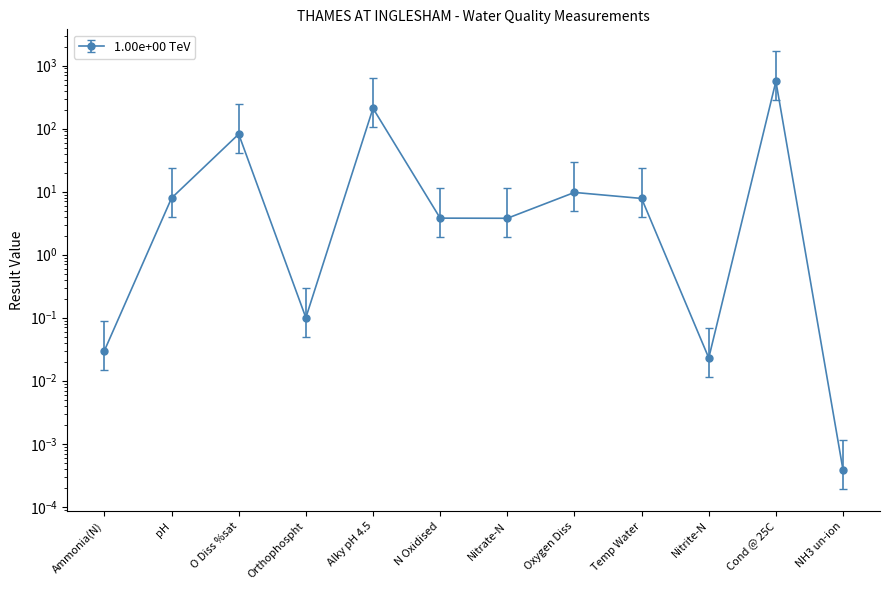

Which has a higher value, Orthophospht or Alky pH 4.5?

Alky pH 4.5